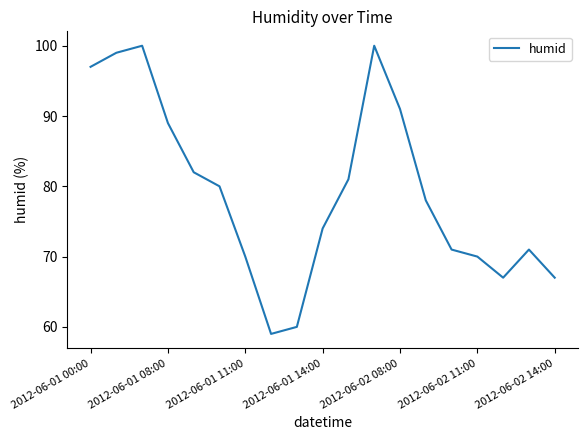

What is the maximum value shown in the chart?

100